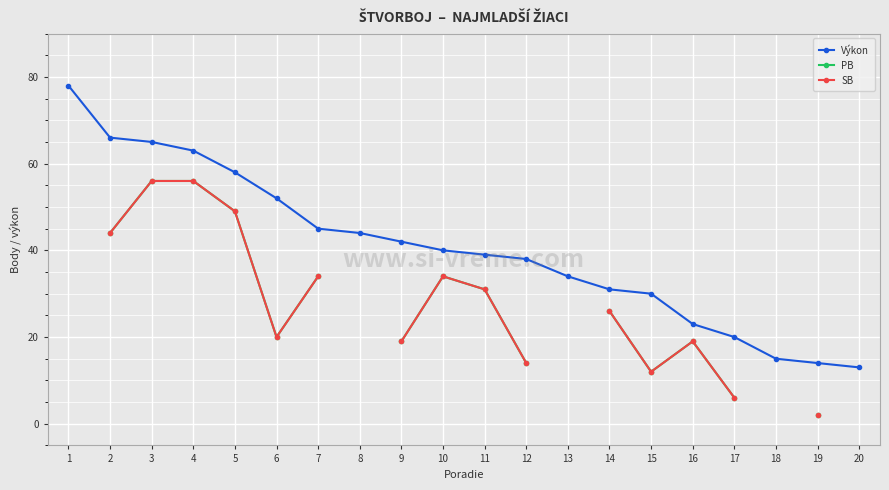

True or false: SB and PB cross at least once.

False